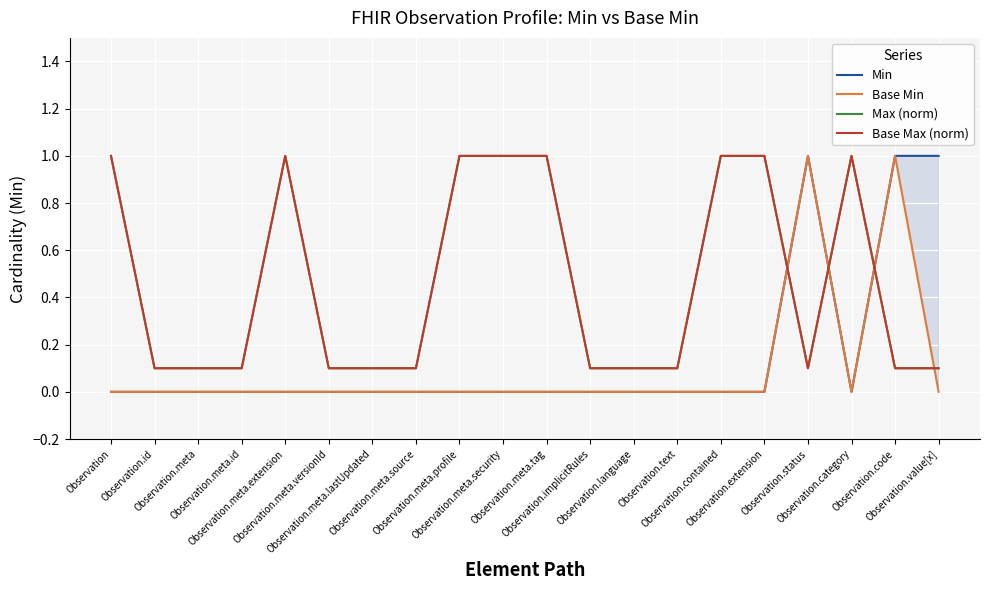

Reading left to right, transcribe all the data shown in this chart.

Min: 0.0	0.0	0.0	0.0	0.0	0.0	0.0	0.0	0.0	0.0	0.0	0.0	0.0	0.0	0.0	0.0	1.0	0.0	1.0	1.0
Base Min: 0.0	0.0	0.0	0.0	0.0	0.0	0.0	0.0	0.0	0.0	0.0	0.0	0.0	0.0	0.0	0.0	1.0	0.0	1.0	0.0
Max (norm): 1.0	0.1	0.1	0.1	1.0	0.1	0.1	0.1	1.0	1.0	1.0	0.1	0.1	0.1	1.0	1.0	0.1	1.0	0.1	0.1
Base Max (norm): 1.0	0.1	0.1	0.1	1.0	0.1	0.1	0.1	1.0	1.0	1.0	0.1	0.1	0.1	1.0	1.0	0.1	1.0	0.1	0.1